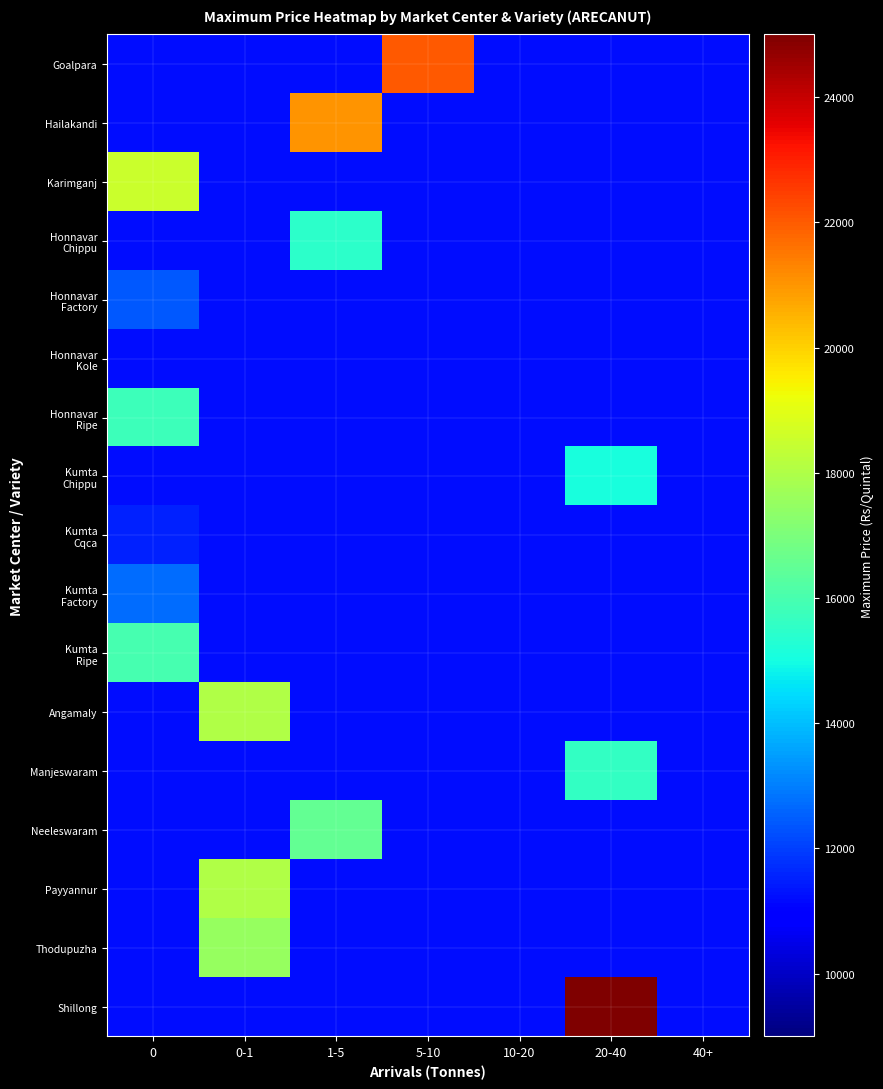

At how many categories does at least one series exceed 22840?

1